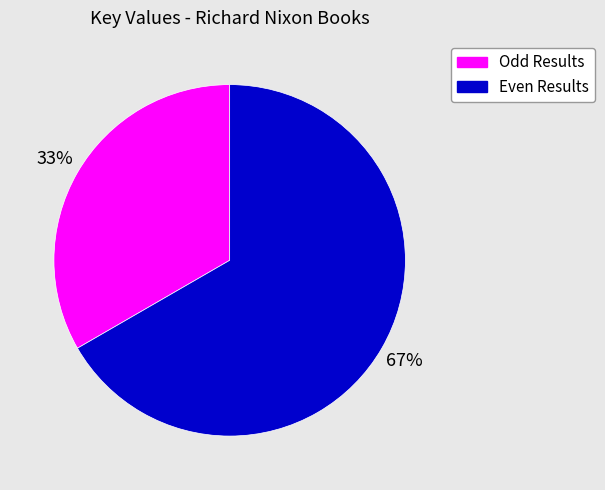

Is there a majority slice in this chart?

Yes